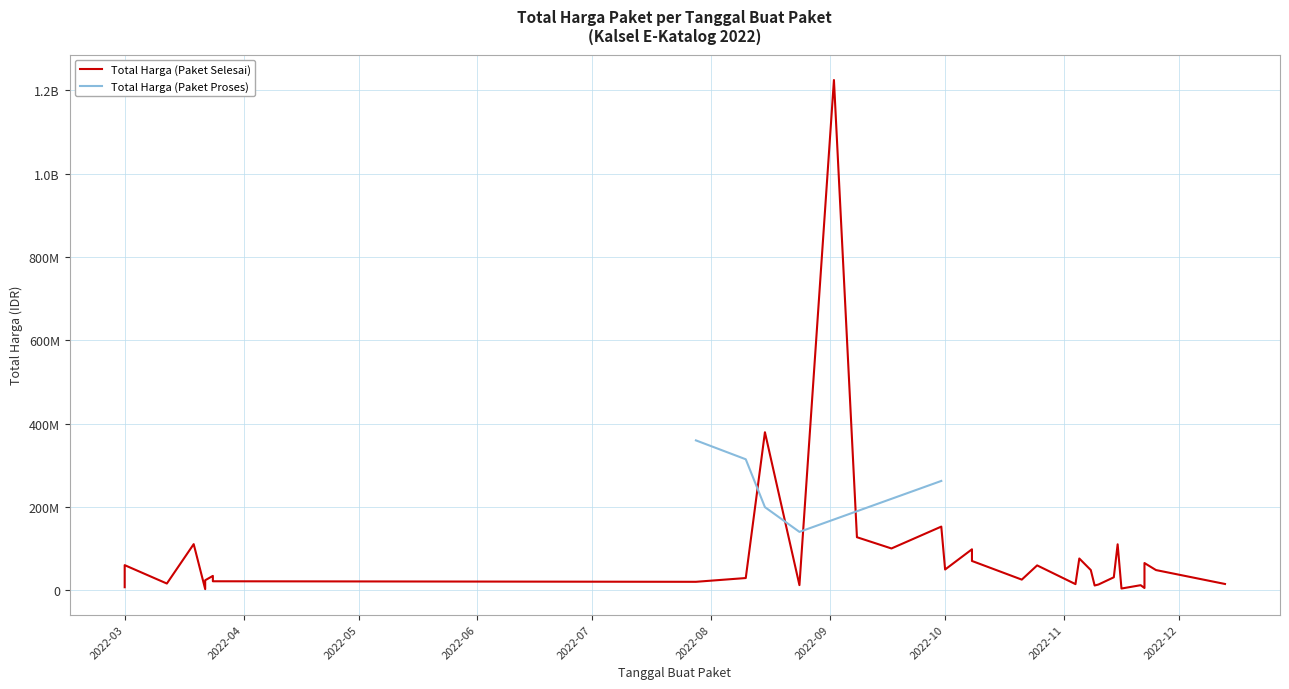

What is the difference between the maximum and minimum values in the Total Harga (Paket Selesai) series?

1222286250